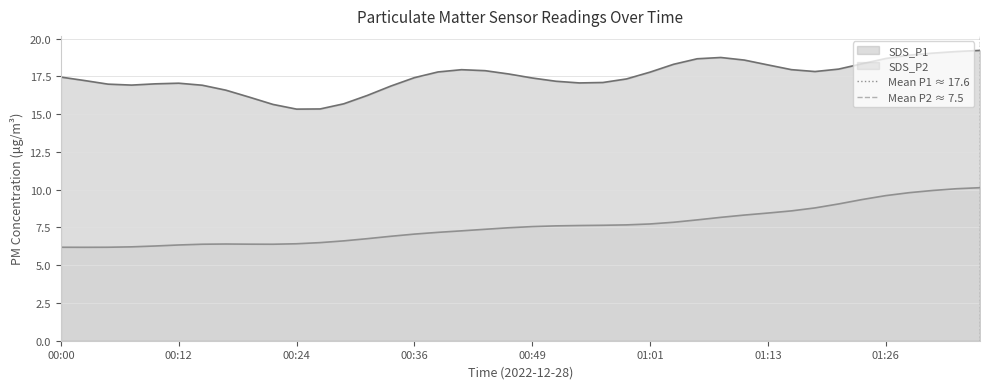

True or false: SDS_P1 has a value of 25.6 at 00:36.

False